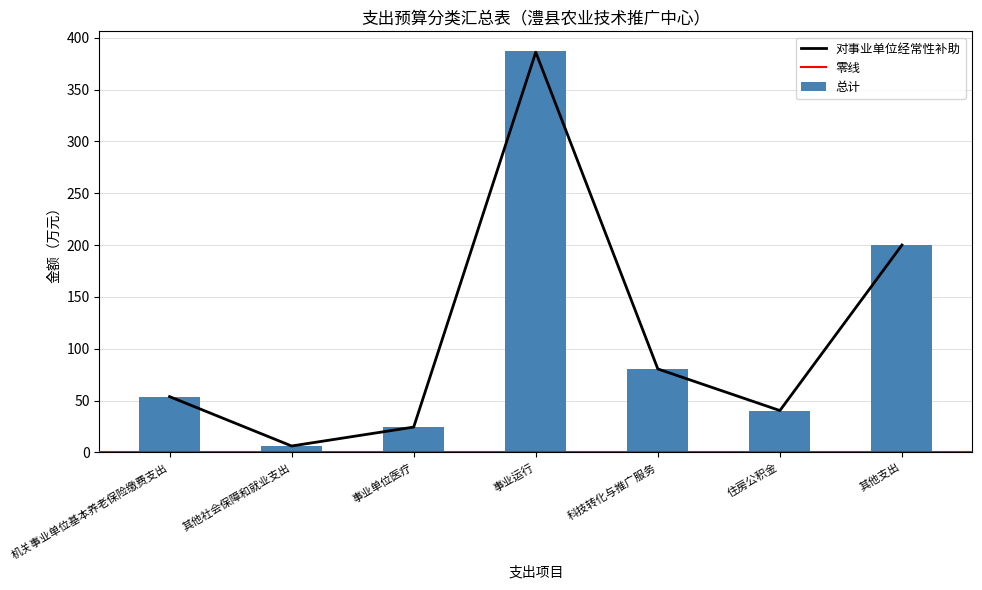

What is the difference between the 对事业单位经常性补助 values at 住房公积金 and 其他支出?

159.7